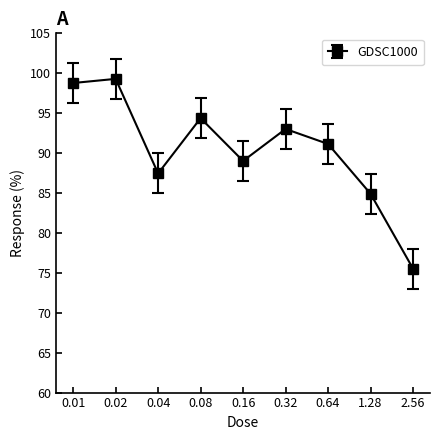

Reading right to left, transcribe all the data shown in this chart.

2.56=75.5	1.28=84.9	0.64=91.1	0.32=93.0	0.16=89.0	0.08=94.4	0.04=87.4	0.02=99.3	0.01=98.8